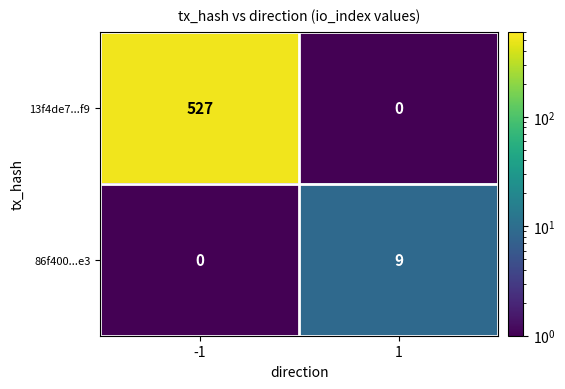

Is it true that 86f400...e3 equals 9 at 1?

True